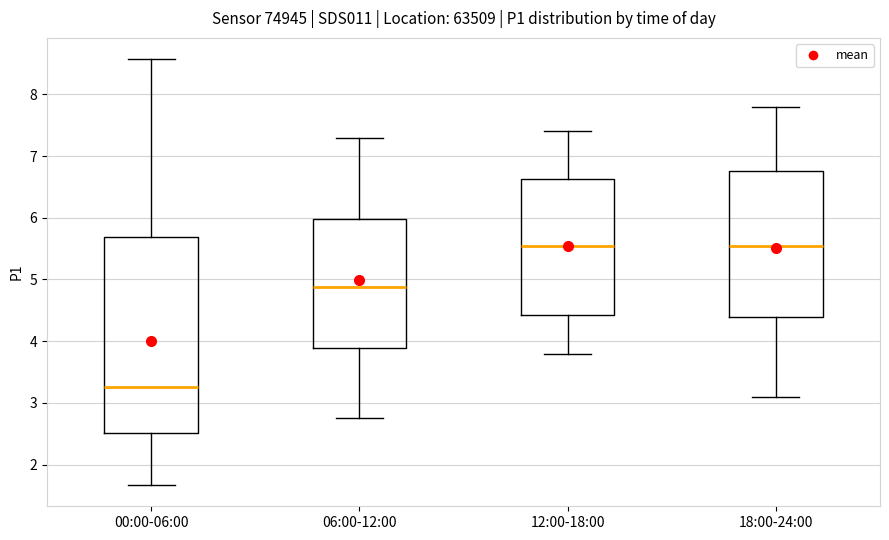

Comparing the boxes themselves (not the whiskers), which one is the tallest?

00:00-06:00